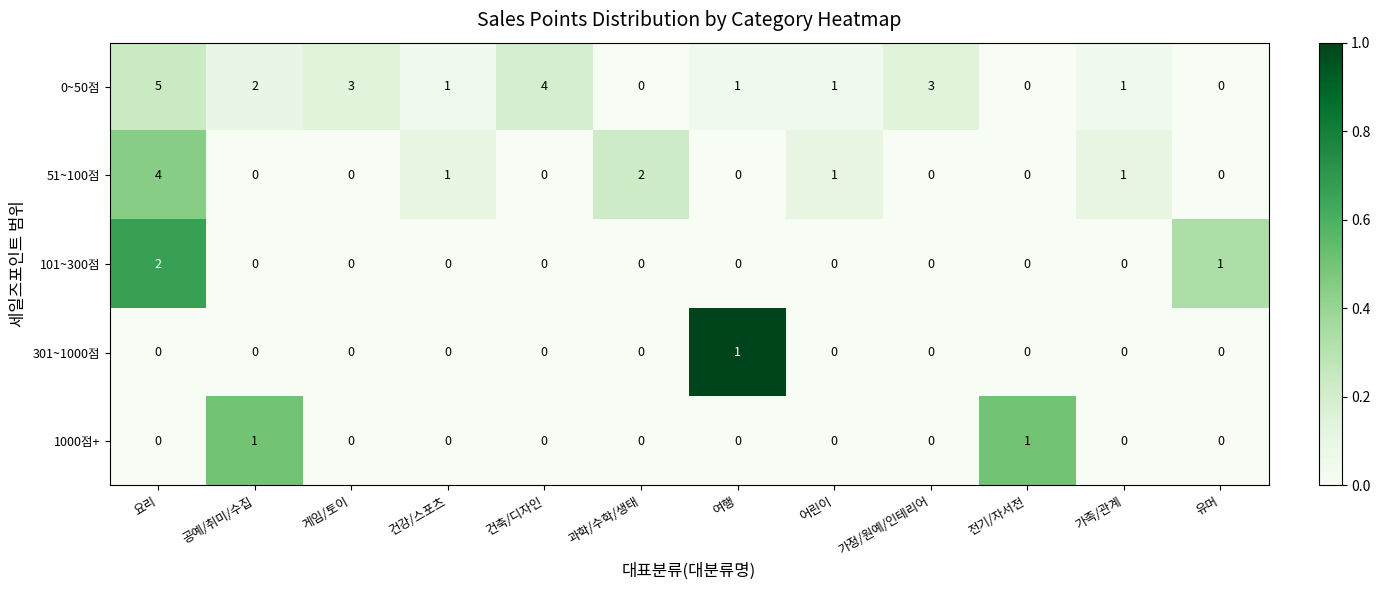

Between 게임/토이 and 가족/관계, which series saw the biggest shift?

0~50점